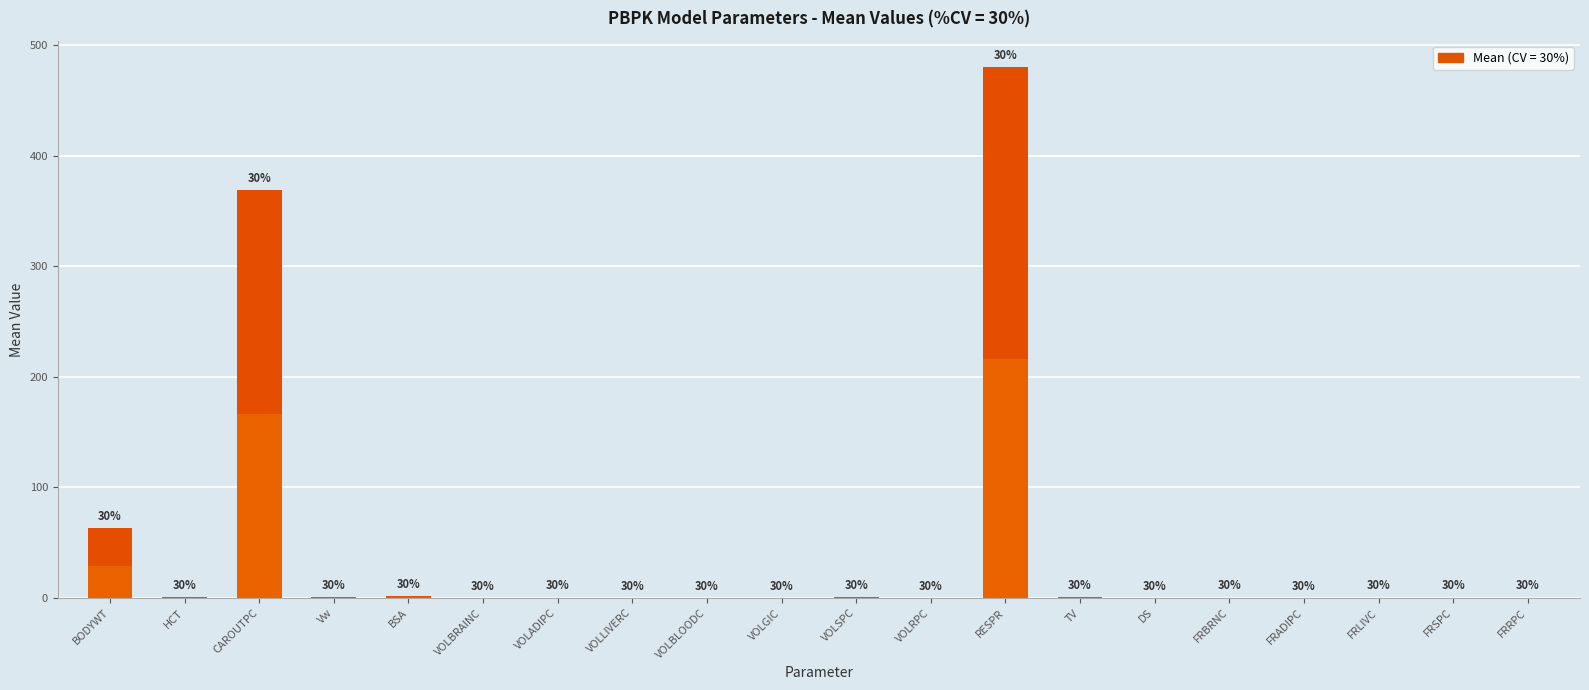

What is the difference between the maximum and minimum values?

480.0